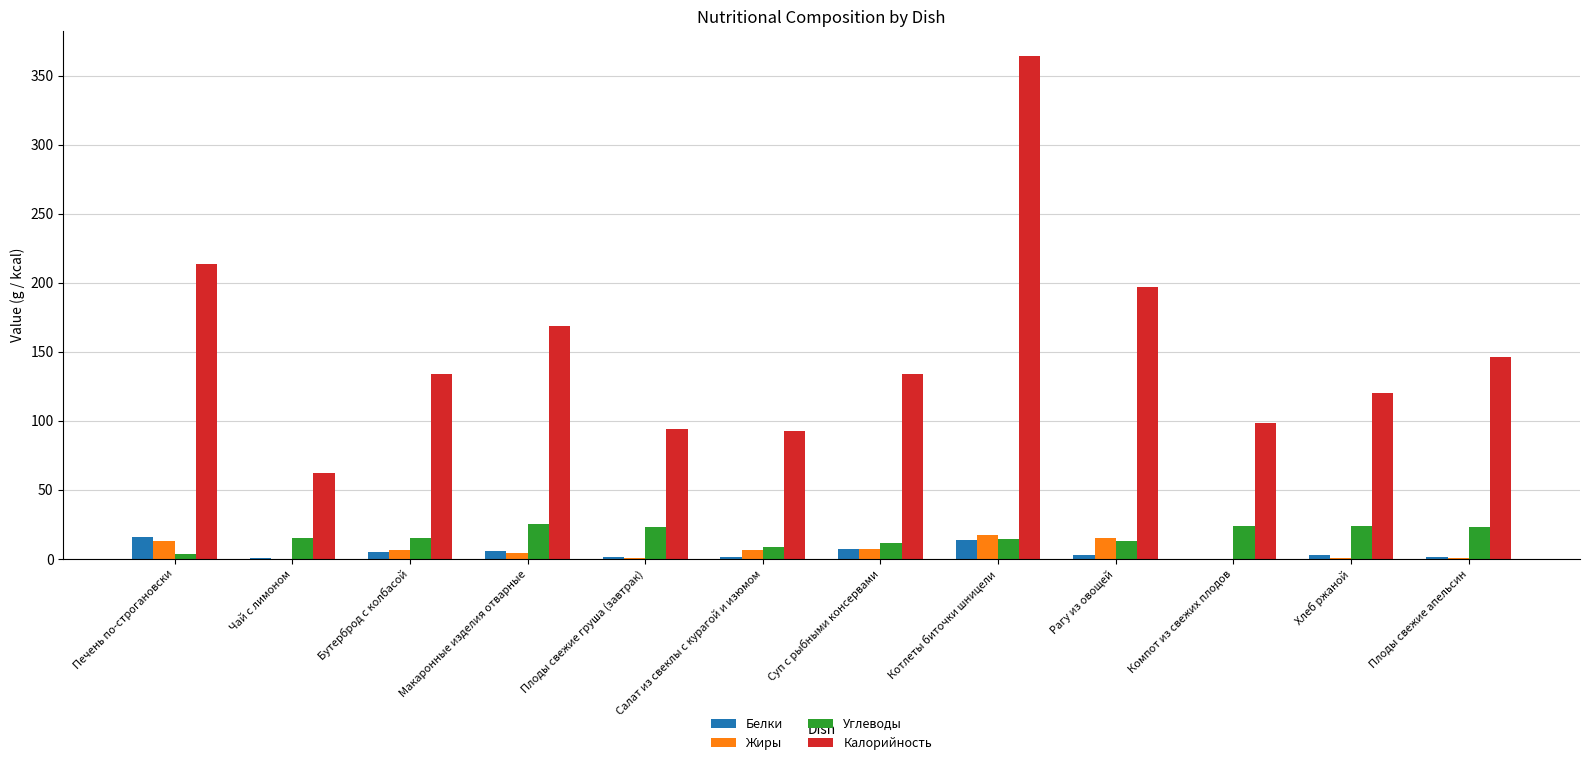

Which label corresponds to the largest value in the chart?

Котлеты биточки шницели